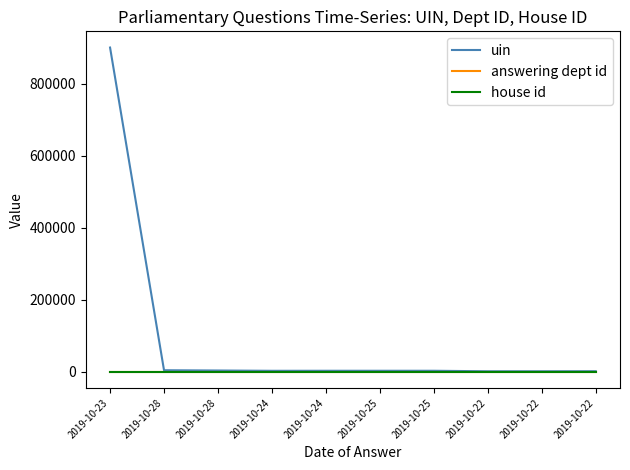

Which category has the highest value in the answering dept id series?

2019-10-23